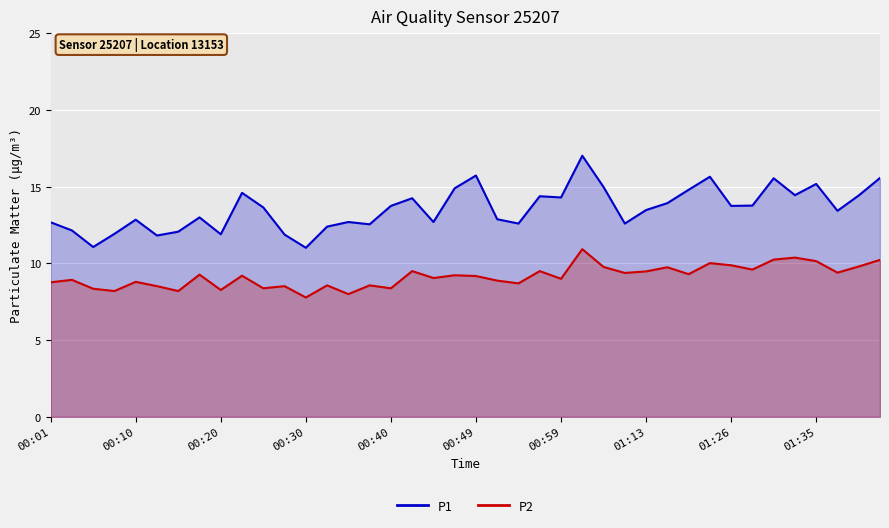

How many data points does each series have?

40